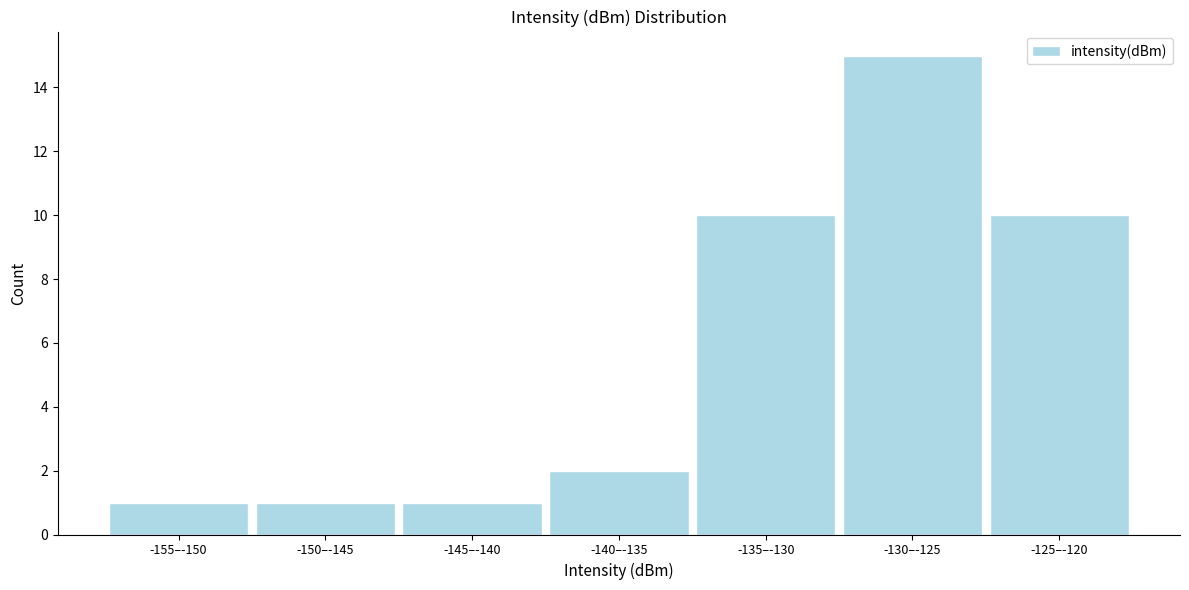

Reading left to right, transcribe all the data shown in this chart.

-155–-150=1	-150–-145=1	-145–-140=1	-140–-135=2	-135–-130=10	-130–-125=15	-125–-120=10